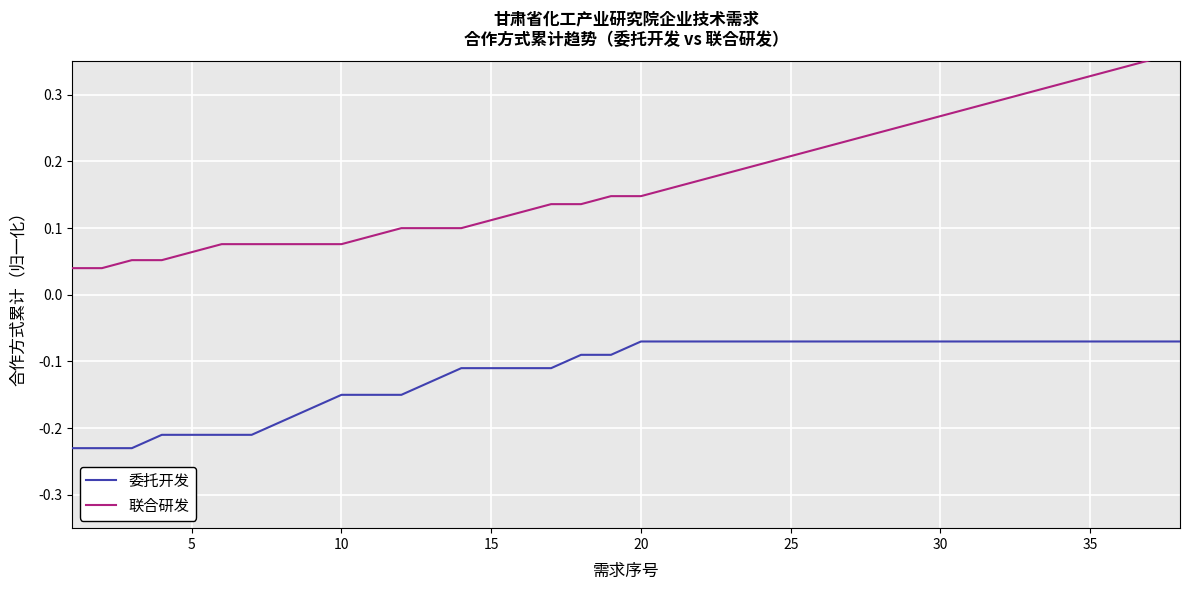

What is the maximum value shown in the chart?

0.4